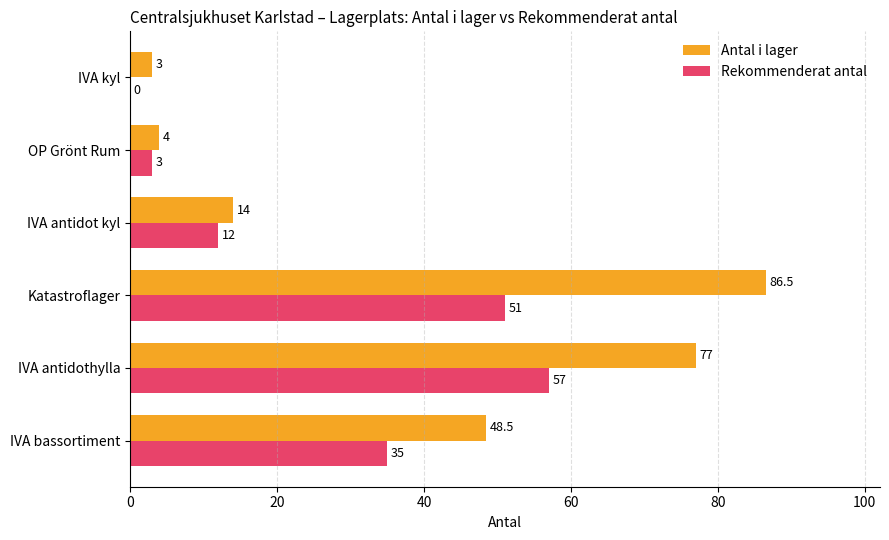

Between Katastroflager and OP Grönt Rum, which series saw the biggest shift?

Antal i lager